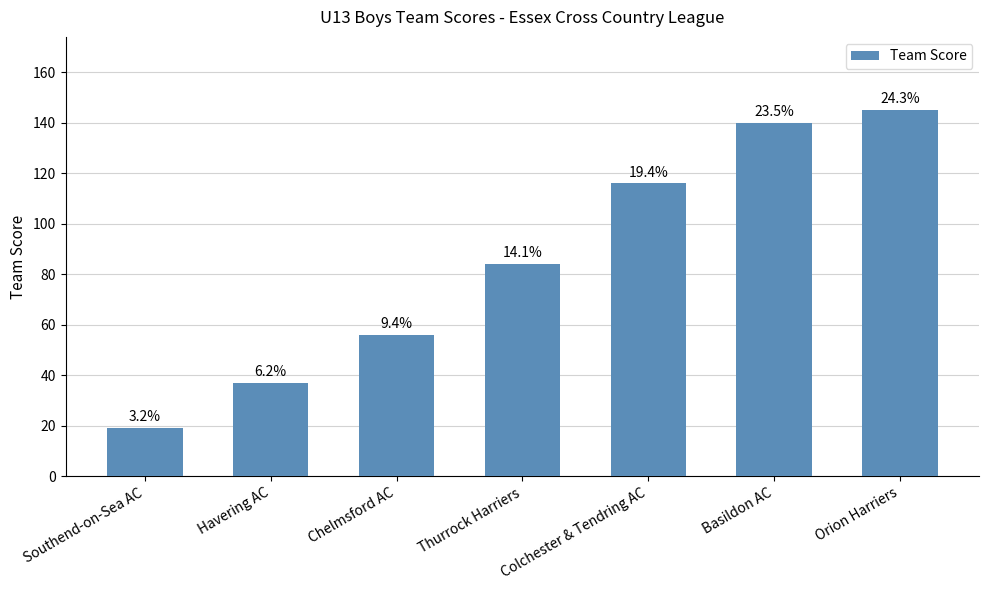

Are the bars horizontal?

No